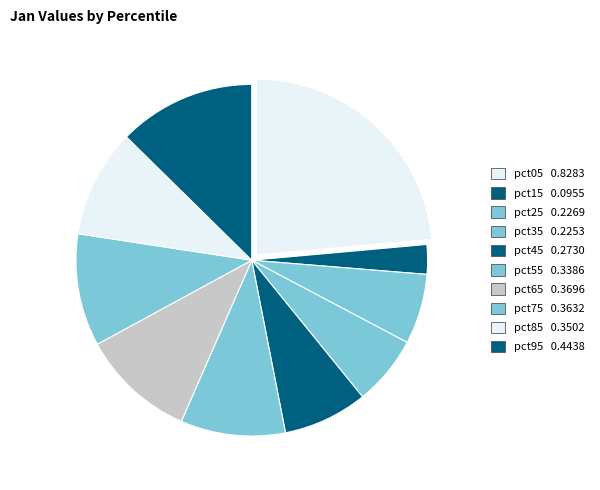

What is the smallest slice in the pie chart?

pct15